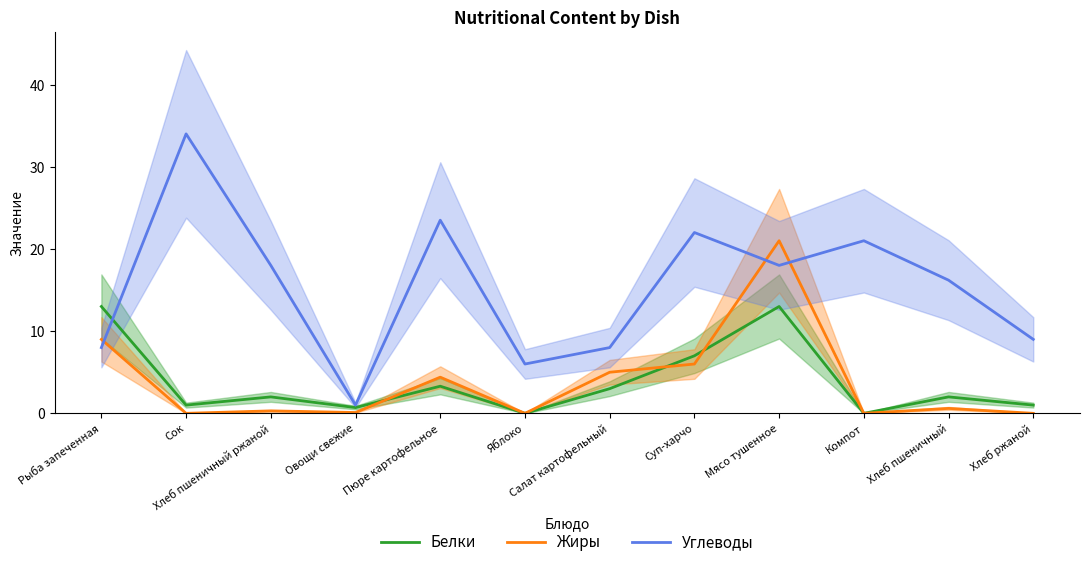

What is the difference between the second highest and second lowest values in the Белки series?

13.0